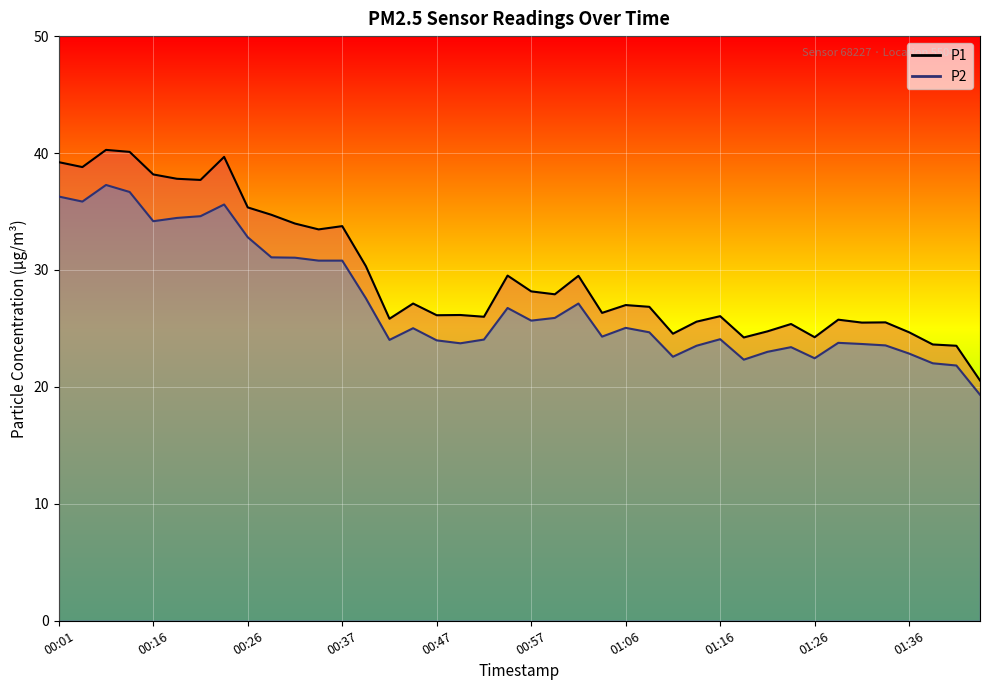

What is the value of the P2 point at the 4th from the left?

36.7